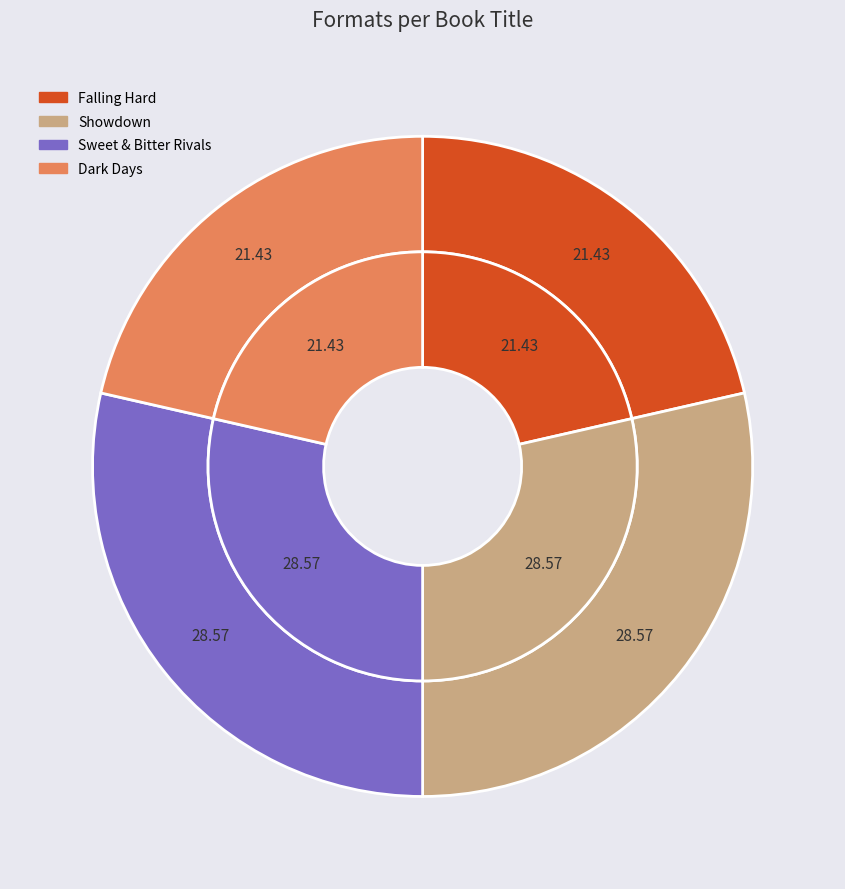

What percentage is NOT represented by Sweet & Bitter Rivals?

71.4%